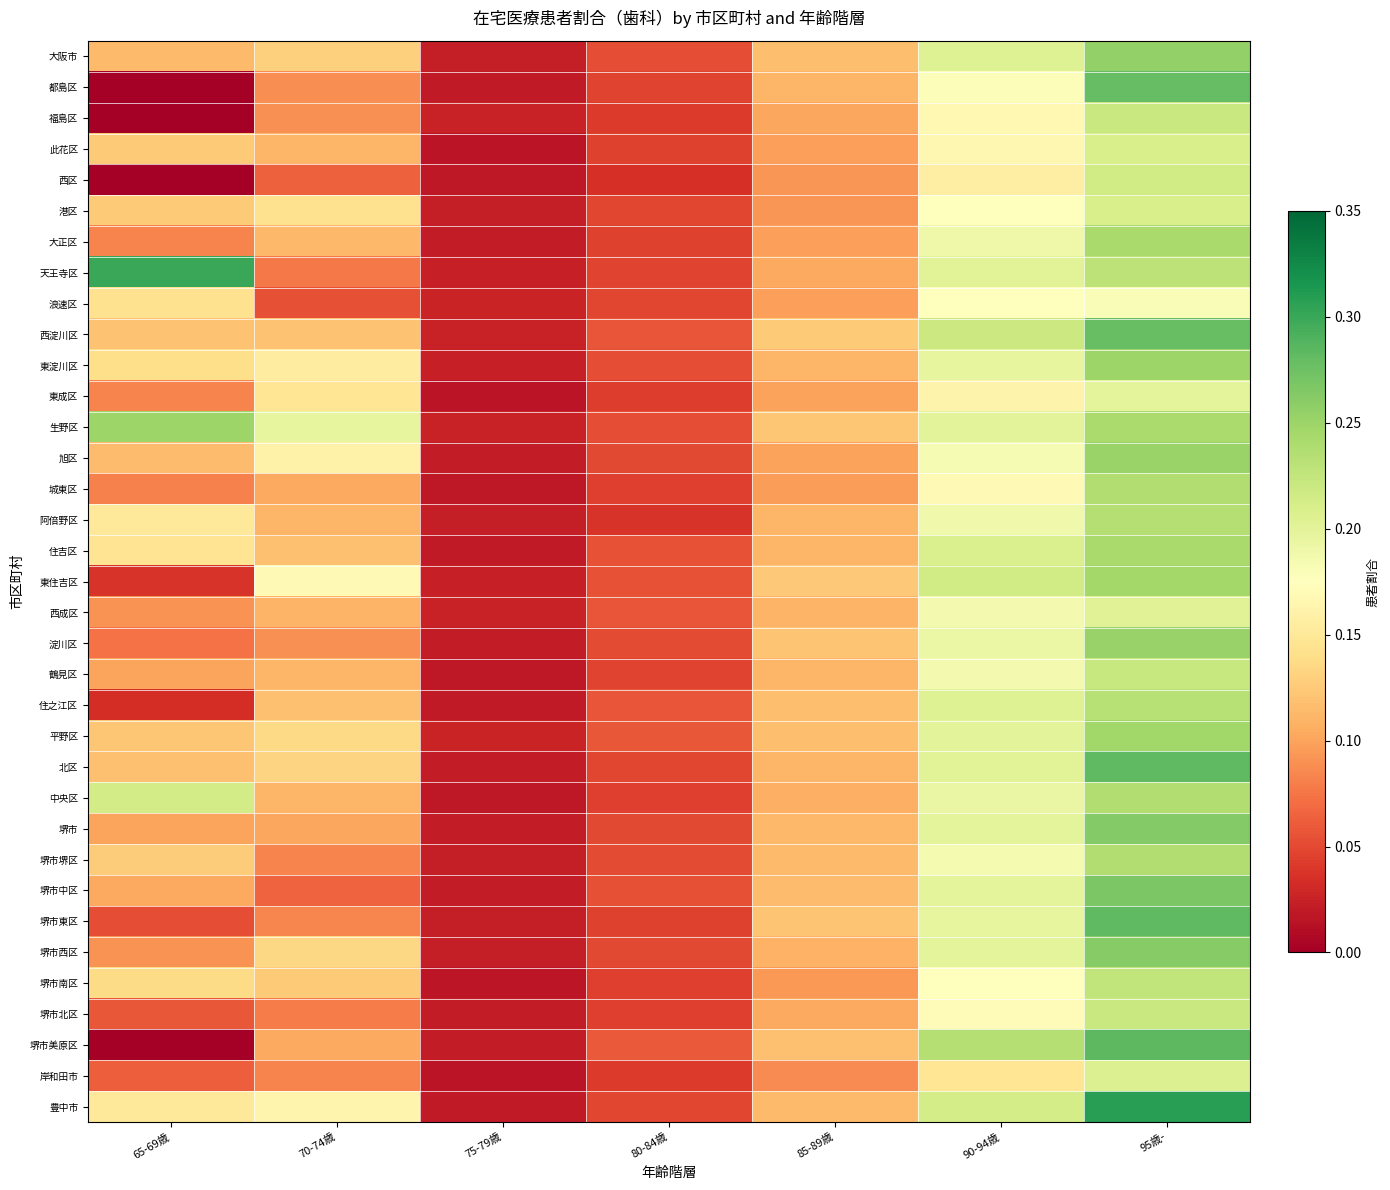

At 70-74歳, list the series in order from smallest to largest.

浪速区, 西区, 堺市中区, 天王寺区, 堺市北区, 堺市堺区, 岸和田市, 堺市東区, 都島区, 福島区, 淀川区, 堺市, 堺市美原区, 城東区, 西成区, 此花区, 阿倍野区, 鶴見区, 中央区, 大正区, 住吉区, 住之江区, 西淀川区, 堺市南区, 大阪市, 北区, 堺市西区, 平野区, 港区, 東成区, 東淀川区, 旭区, 豊中市, 東住吉区, 生野区